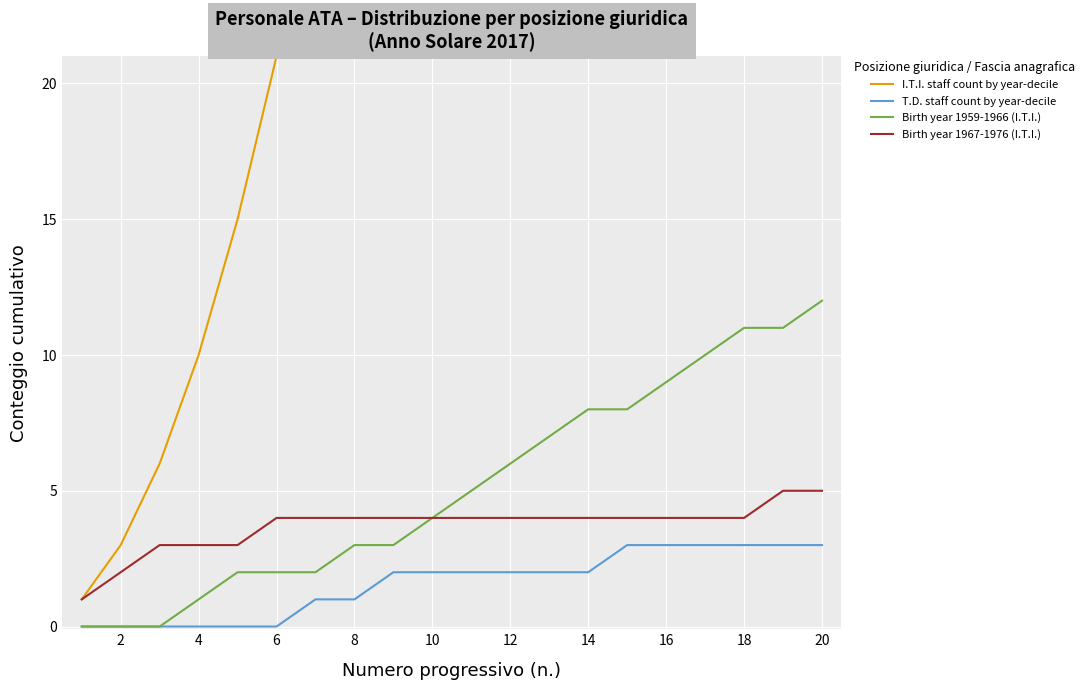

The value of Birth year 1959-1966 (I.T.I.) at 16 is 5. True or false?

False